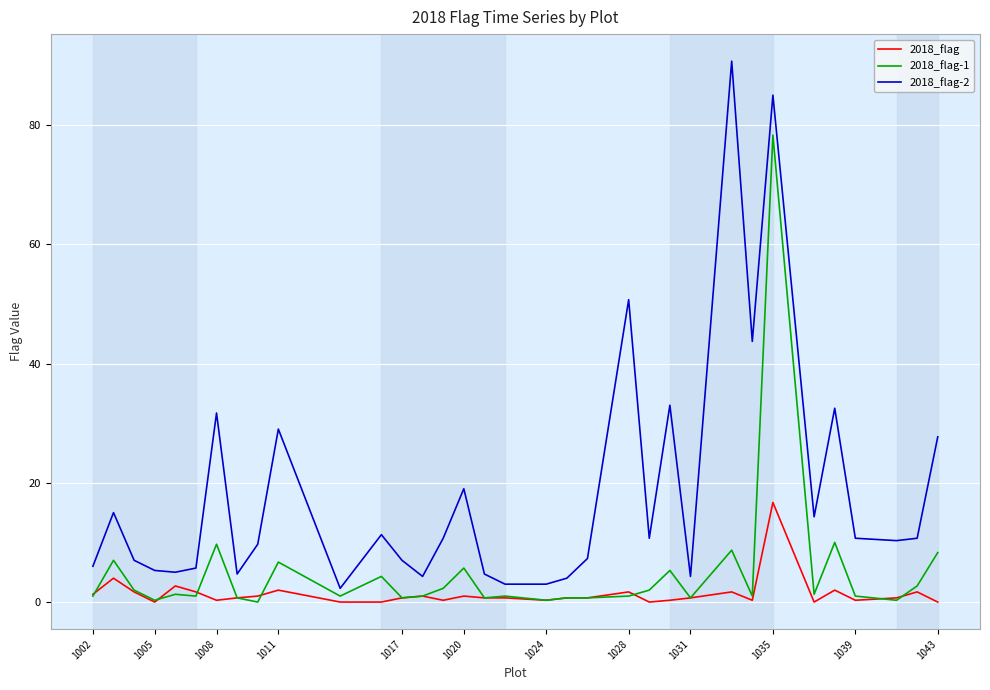

Which series has the largest range (max minus min)?

2018_flag-2